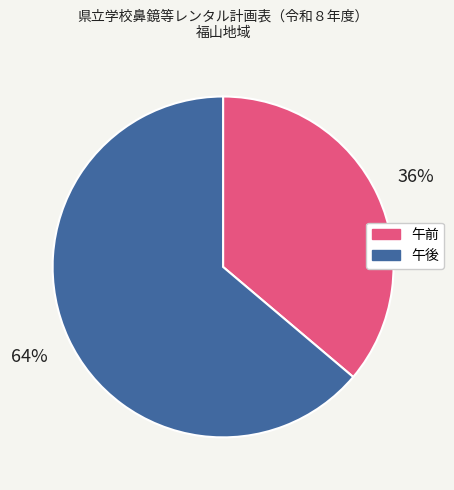

Which category has the smallest portion of the pie?

午前